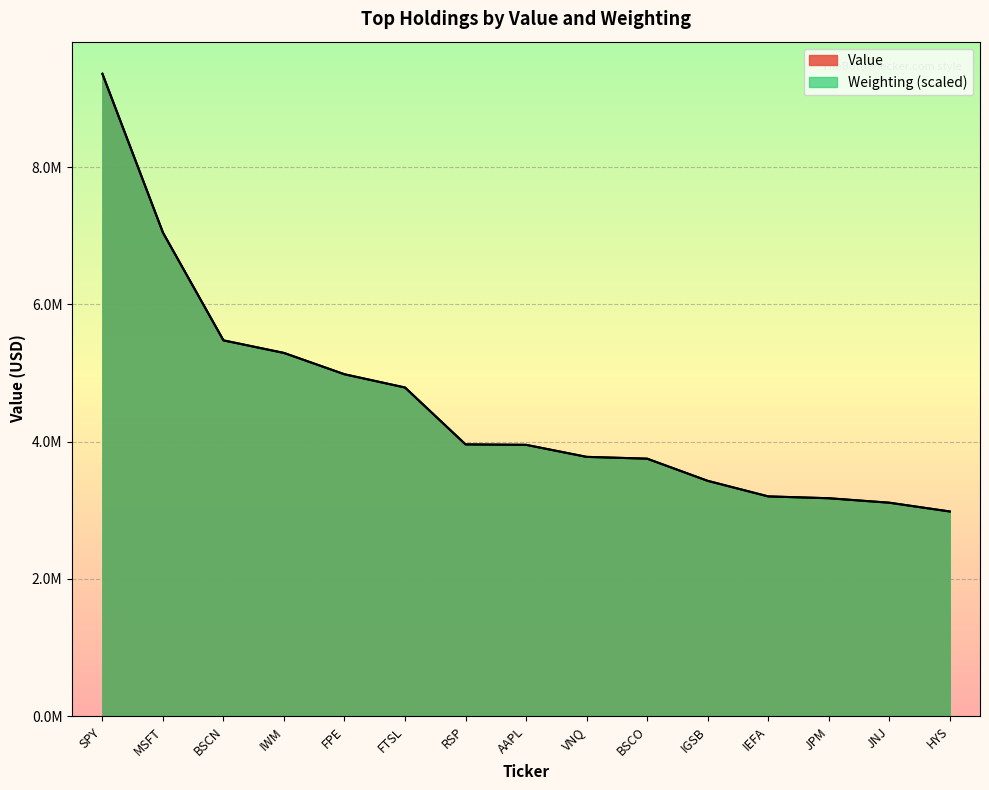

What are all the series names shown in the legend?

Value, Weighting